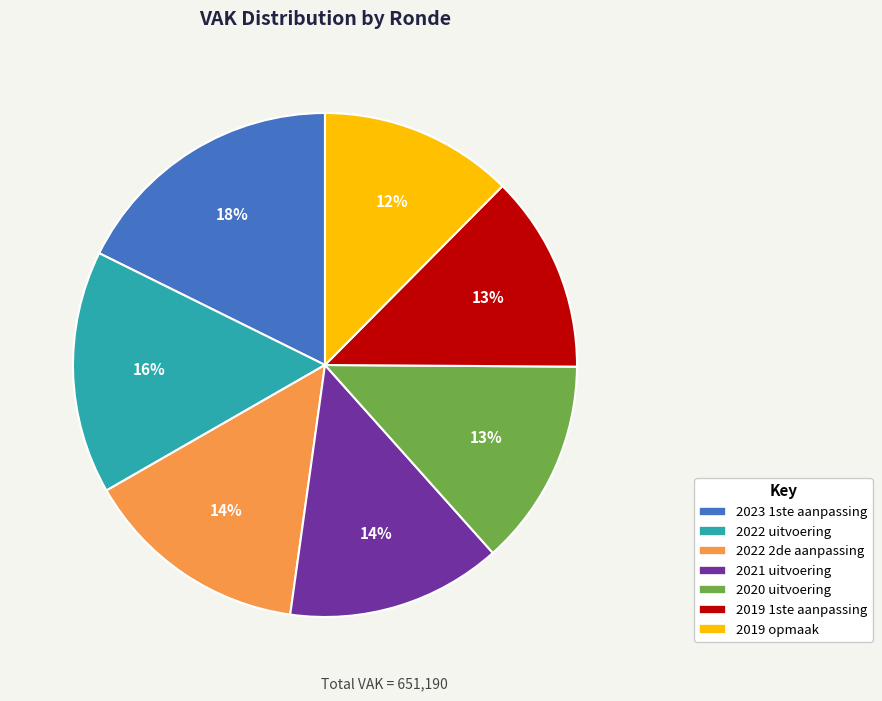

Which category has the biggest portion of the pie?

2023 1ste aanpassing